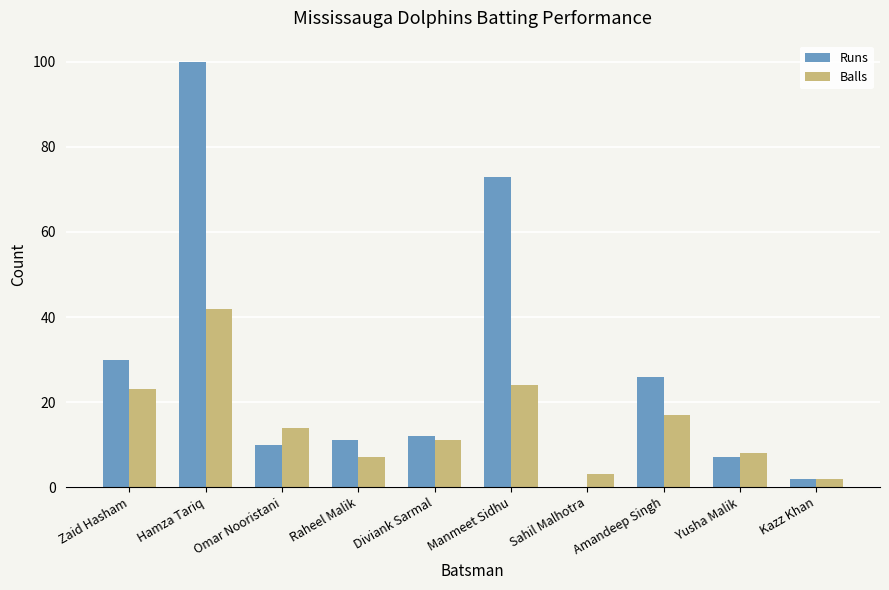

Is it true that Balls equals 32 at Zaid Hasham?

False